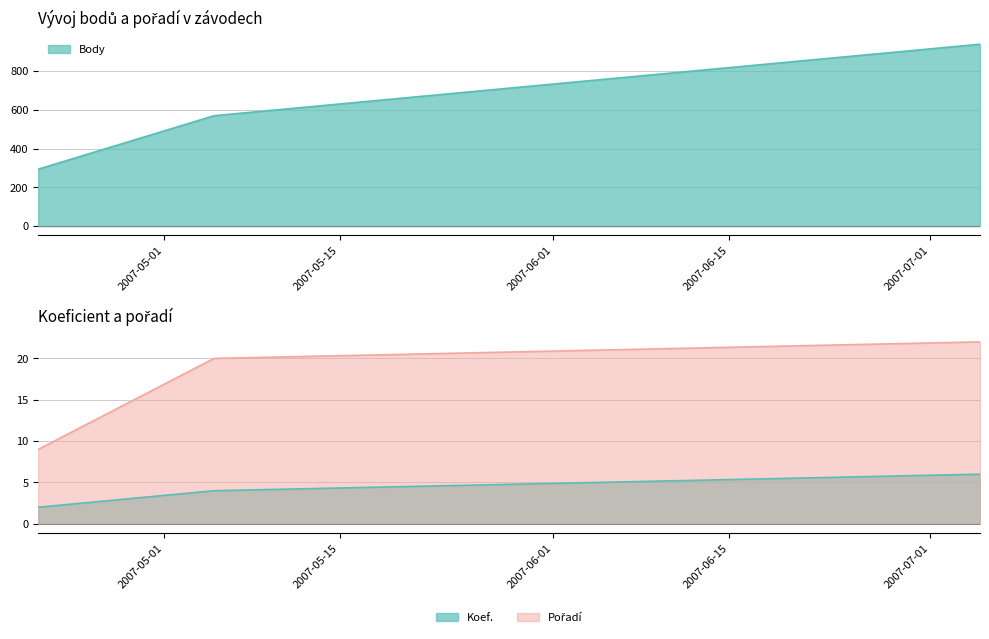

The value of Pořadí at 2007-05-05 is 20. True or false?

True